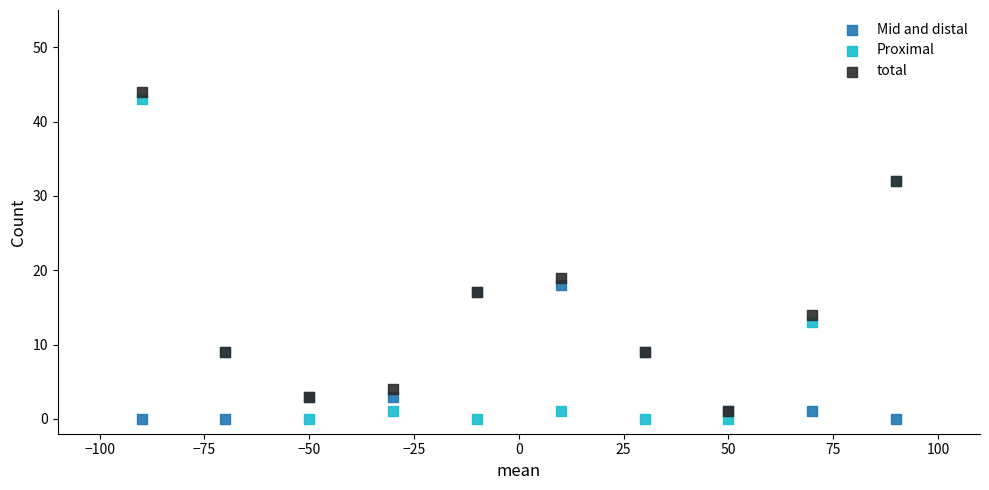

Across all series, what Y value is closest to 22?

19